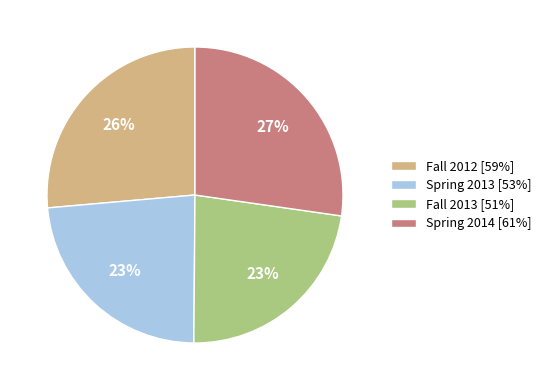

Is there any slice that represents more than half of the pie?

No